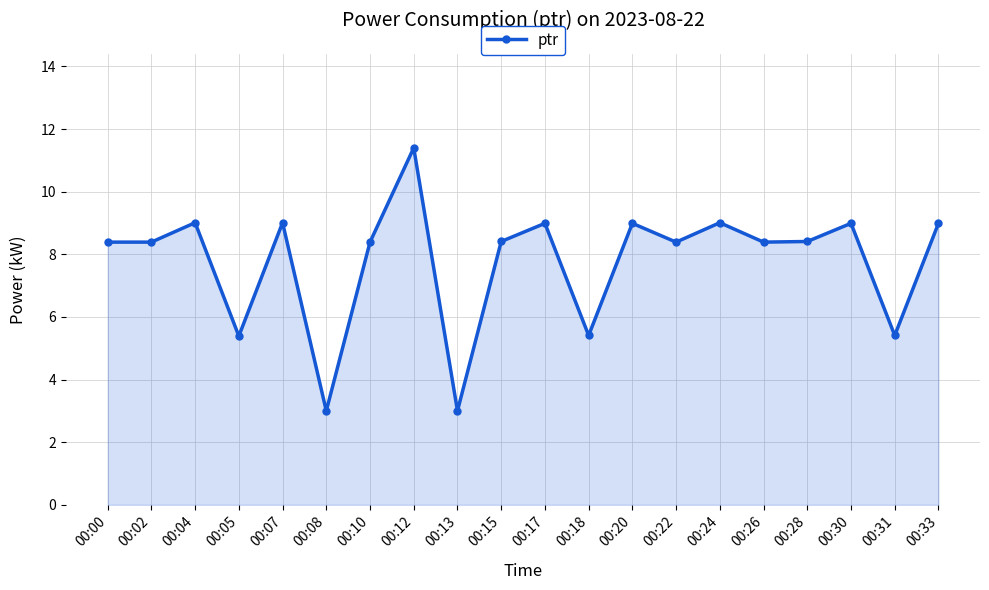

The chart shows a value of 3.0 at 00:13. True or false?

True